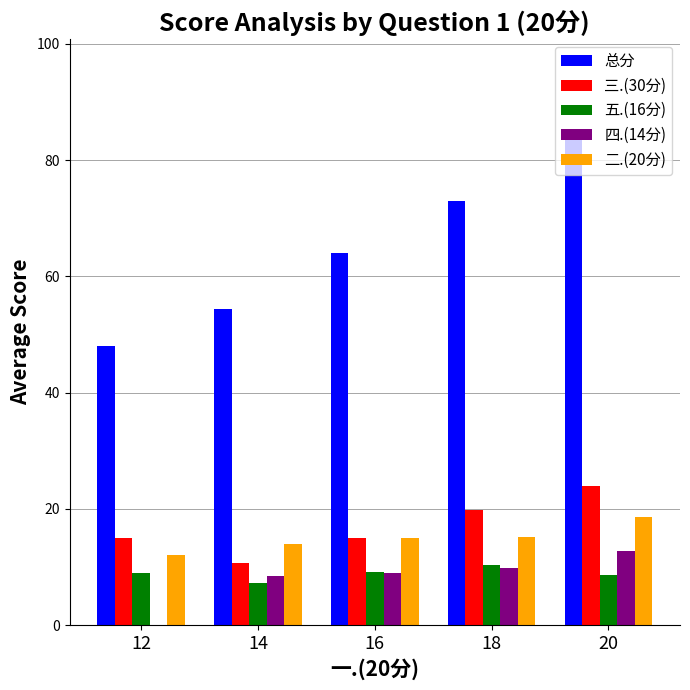

True or false: 二.(20分) has a value of 14.0 at 14.

True